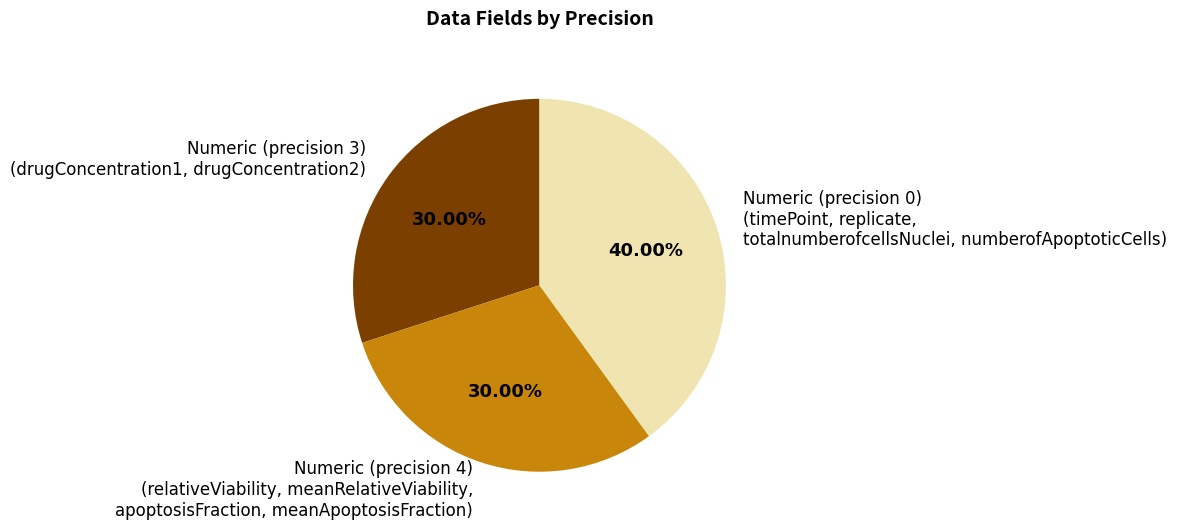

What is the ratio of the value at Numeric (precision 3) (drugConcentration1, drugConcentration2) to the value at Numeric (precision 4) (relativeViability, meanRelativeViability, apoptosisFraction, meanApoptosisFraction)?

1.0